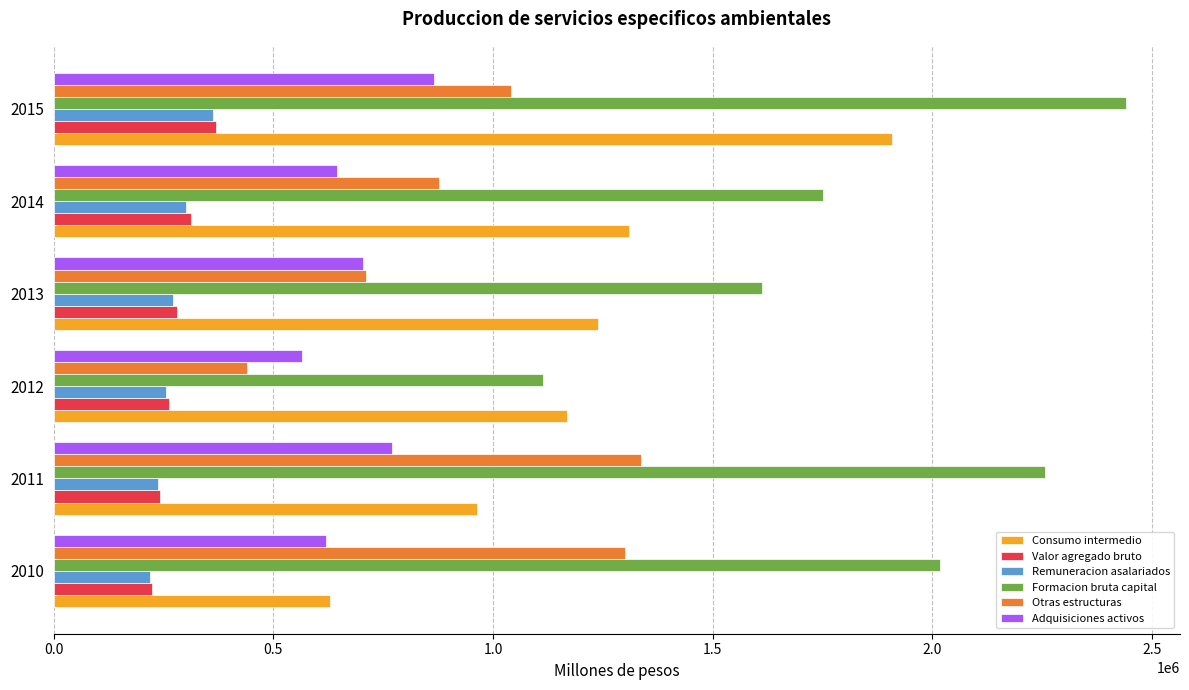

At how many categories does at least one series exceed 1454836?

5